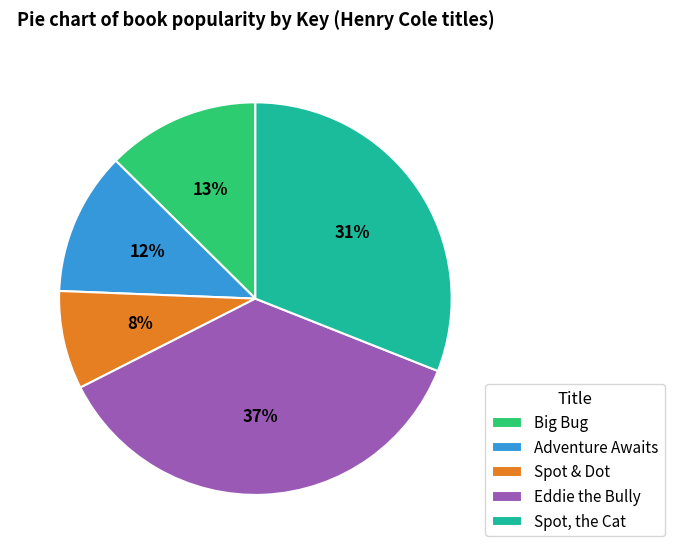

To the nearest percent, what is the difference between the Adventure Awaits and Big Bug slice percentages?

1%